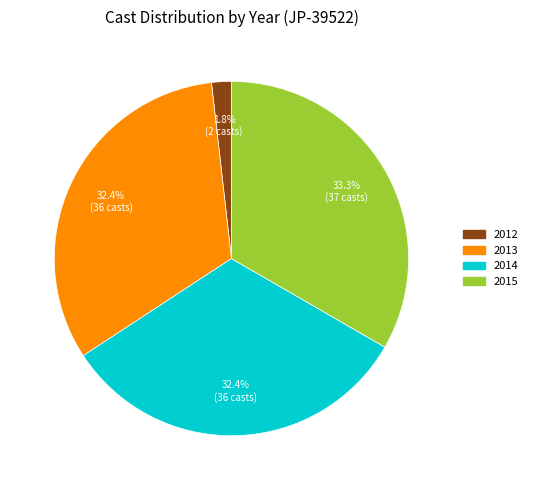

Is there any slice that represents more than half of the pie?

No